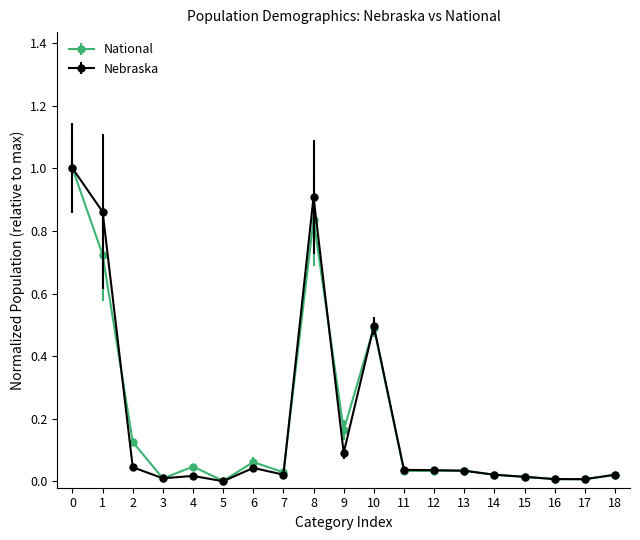

The Nebraska series shows 0.1 at 13. True or false?

False